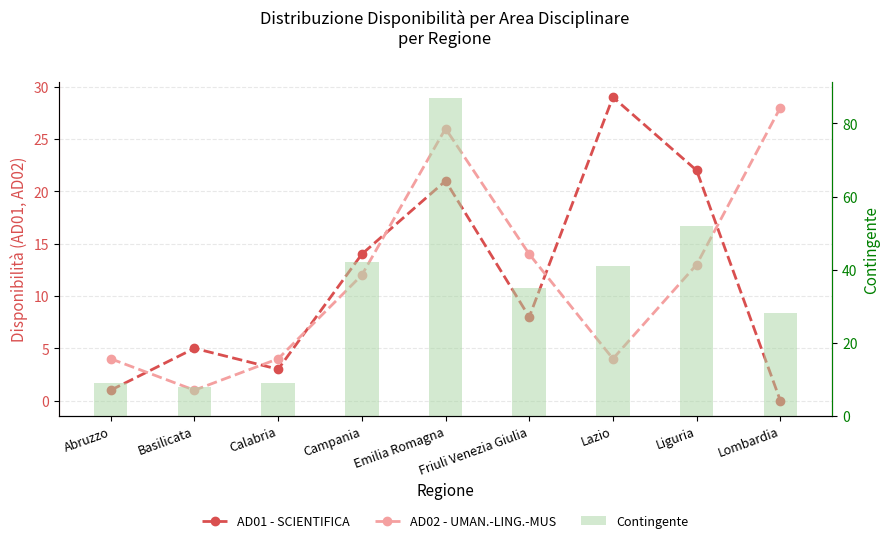

Reading left to right, transcribe all the data shown in this chart.

AD01 - SCIENTIFICA: Abruzzo=1	Basilicata=5	Calabria=3	Campania=14	Emilia Romagna=21	Friuli Venezia Giulia=8	Lazio=29	Liguria=22	Lombardia=0
AD02 - UMAN.-LING.-MUS: Abruzzo=4	Basilicata=1	Calabria=4	Campania=12	Emilia Romagna=26	Friuli Venezia Giulia=14	Lazio=4	Liguria=13	Lombardia=28
Contingente: Abruzzo=9	Basilicata=8	Calabria=9	Campania=42	Emilia Romagna=87	Friuli Venezia Giulia=35	Lazio=41	Liguria=52	Lombardia=28